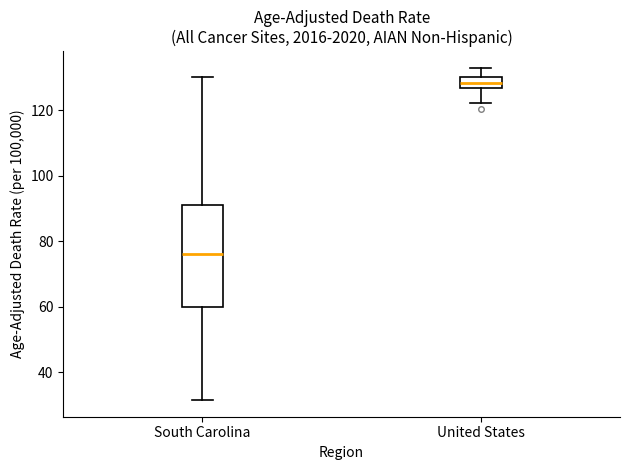

Reading left to right, transcribe this box plot: for each box, give where its median line is, the range the box spans, and where its two whiskers end, as read against the y-axis. The values are not printed on the chart, so give them approximately, as read against the axis.

South Carolina: median 76, box 60 to 90, whiskers 32 to 130
United States: median 128, box 126 to 130, whiskers 122 to 132